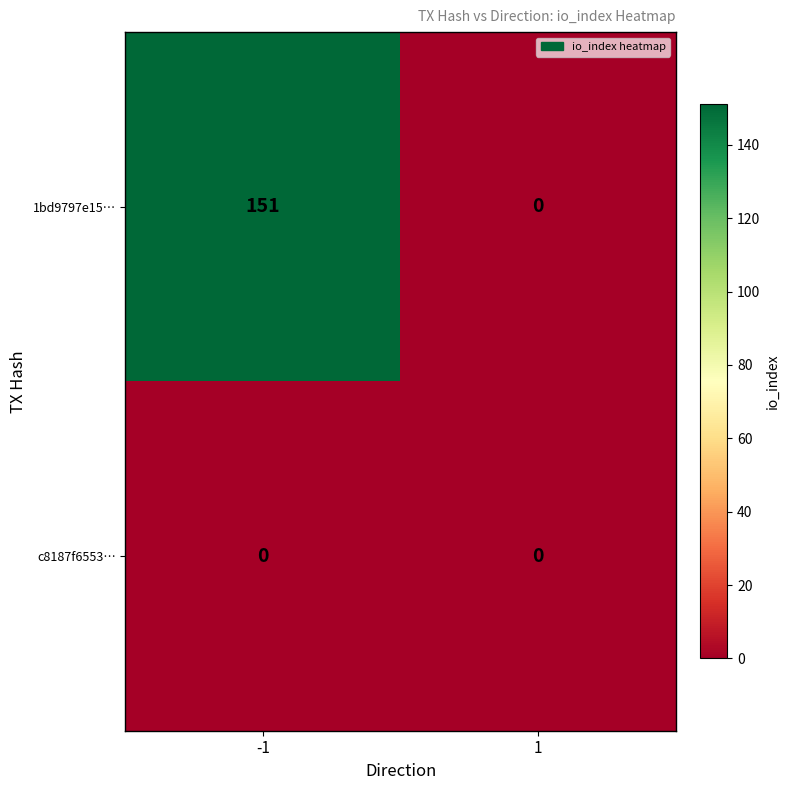

At how many categories does at least one series exceed 86?

1